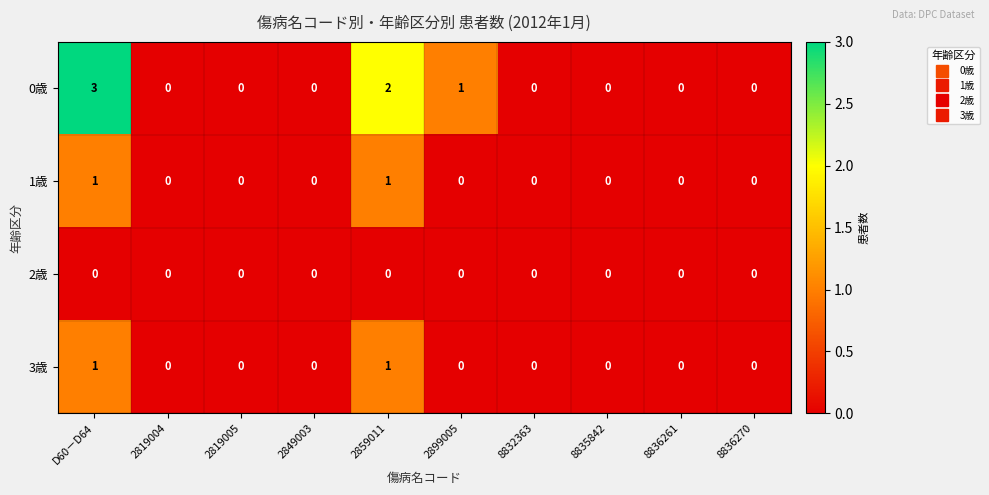

How many distinct data groups are displayed?

4